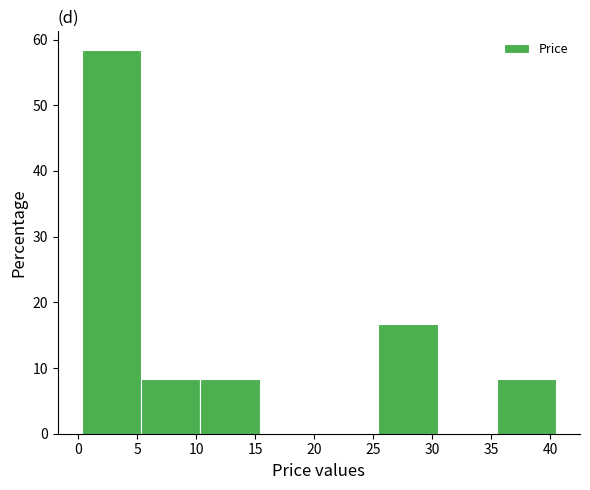

What is the height of the bar covering 35.5 to 40.5 on the x-axis? Neither the bar edges nor the heights are printed on the chart, so give them approximately, as read against the axes.

8